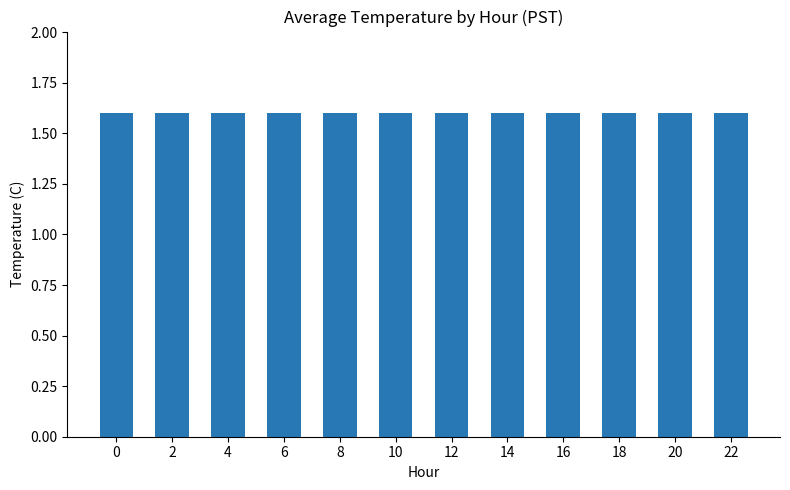

Reading right to left, list all the values displayed in this chart.

22=1.6	20=1.6	18=1.6	16=1.6	14=1.6	12=1.6	10=1.6	8=1.6	6=1.6	4=1.6	2=1.6	0=1.6